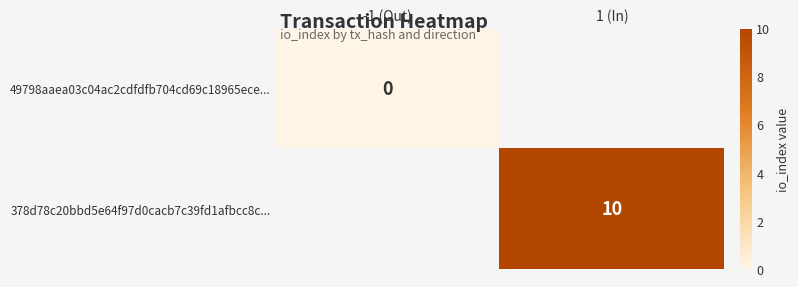

Which series has the largest range (max minus min)?

49798aaea03c04ac2cdfdfb704cd69c18965ece...